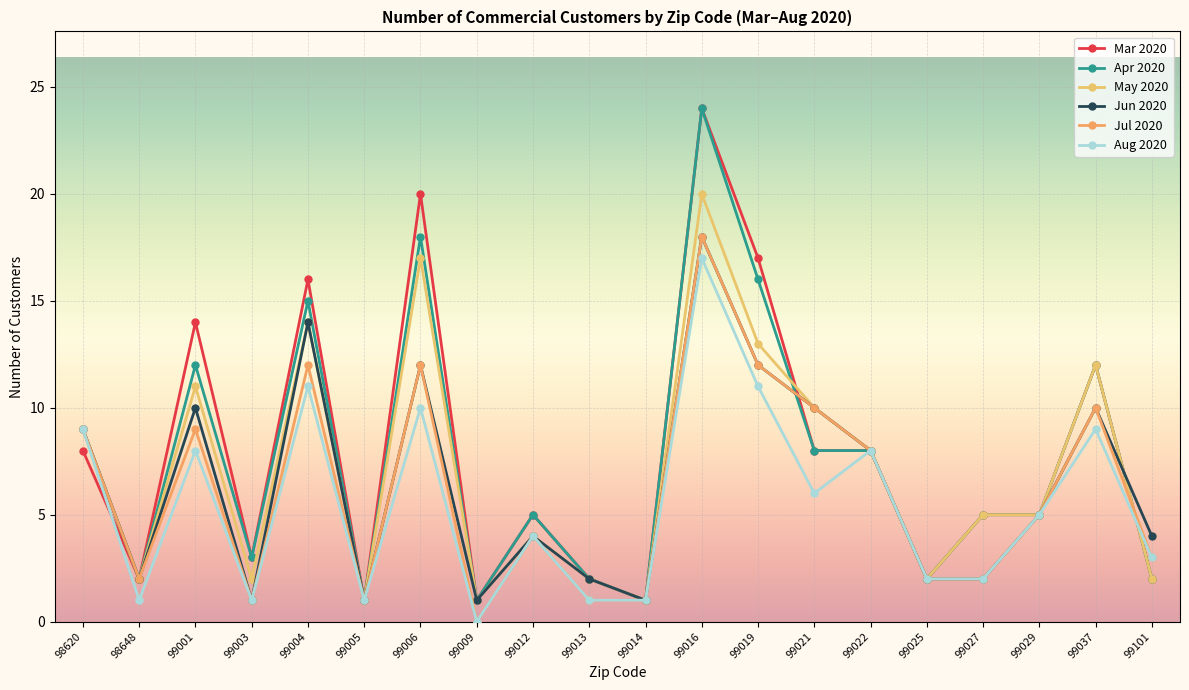

What is the minimum value for May 2020?

1